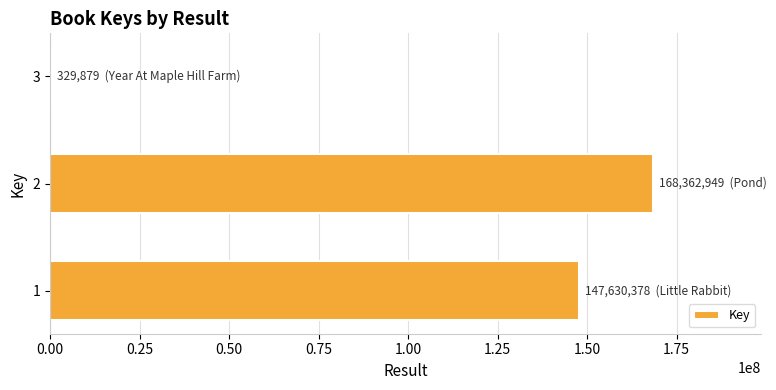

Reading bottom to top, list all the values displayed in this chart.

1=147630378	2=168362949	3=329879